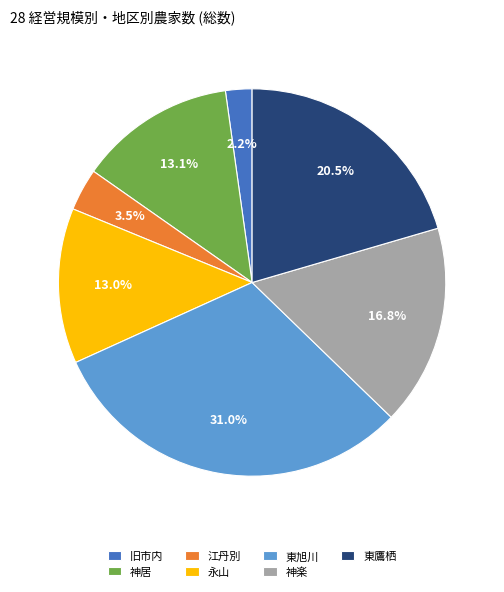

Count the number of slices in the pie.

7